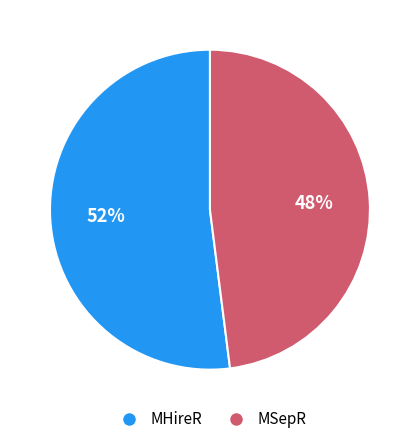

Is the sum of MSepR and MHireR greater than half?

Yes